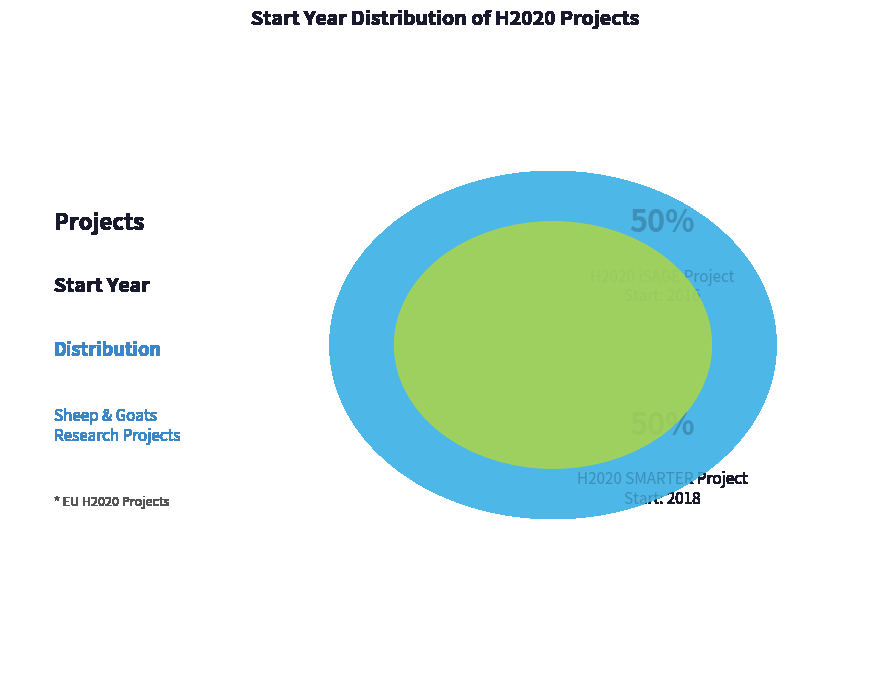

To the nearest percent, what is the combined percentage of H2020 SMARTER Project and H2020 iSAGE Project?

100%